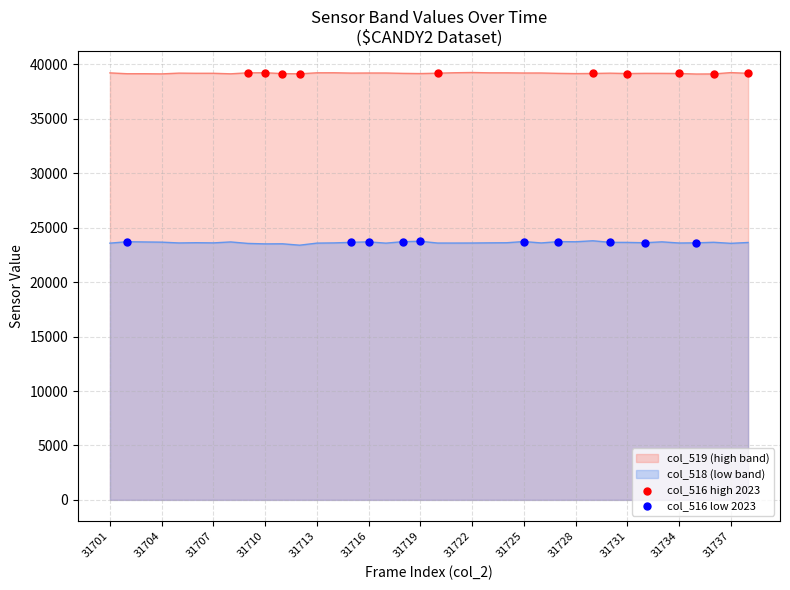

What is the total value across all series at 31707?

62803